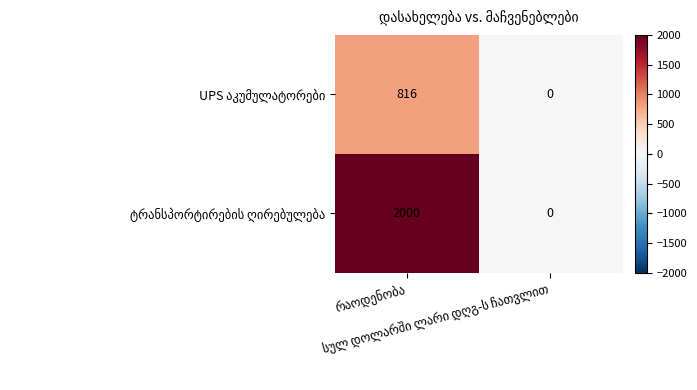

What is the maximum value shown in the chart?

2000